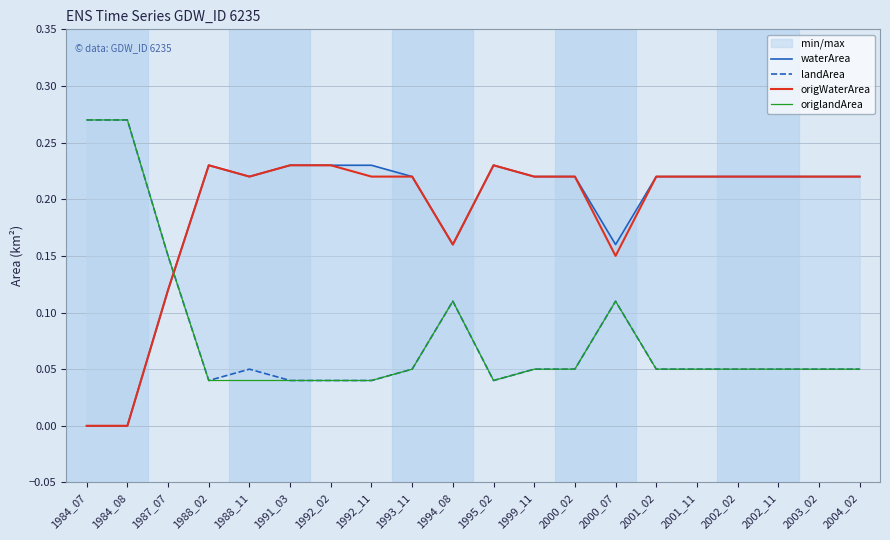

The value of origlandArea at 1995_02 is 0.0. True or false?

True